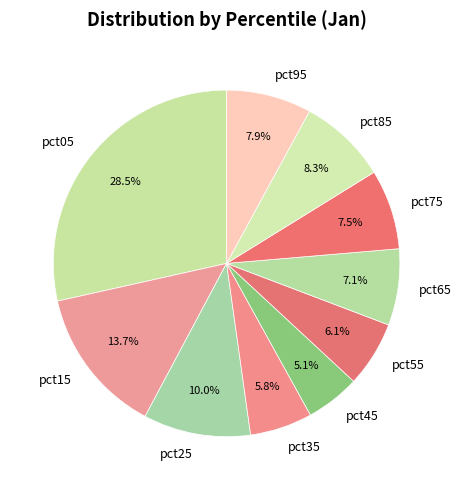

Combined, what portion of the pie is pct25 and pct55?

16.1%